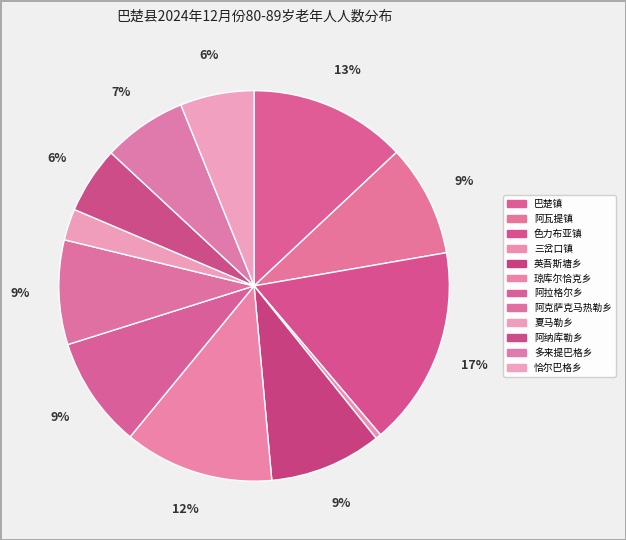

How many segments does this pie chart have?

12